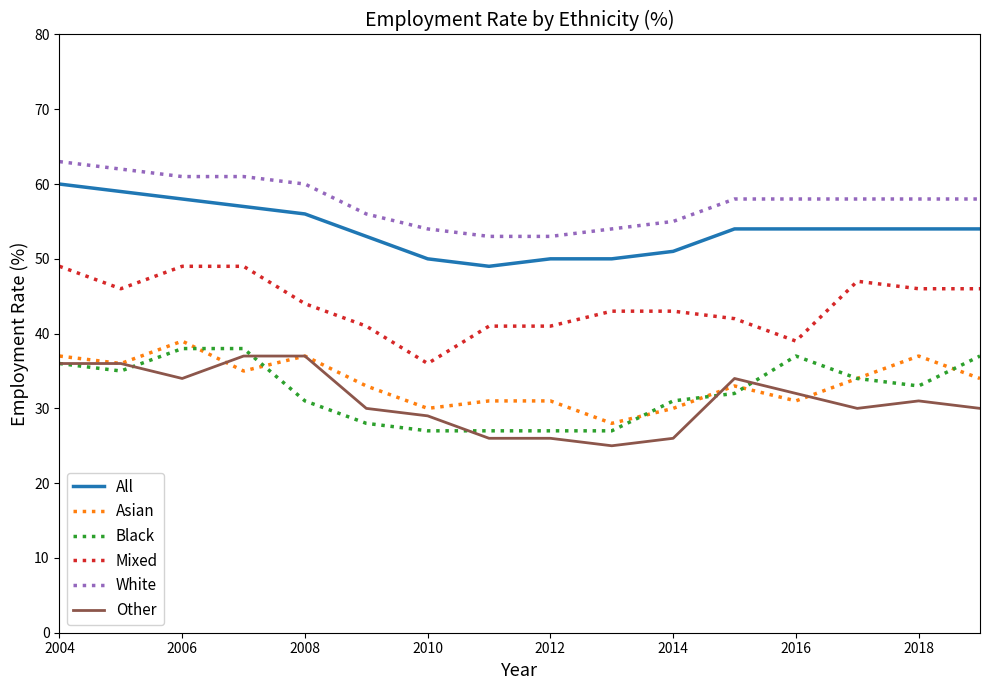

What is the maximum value for Black?

38